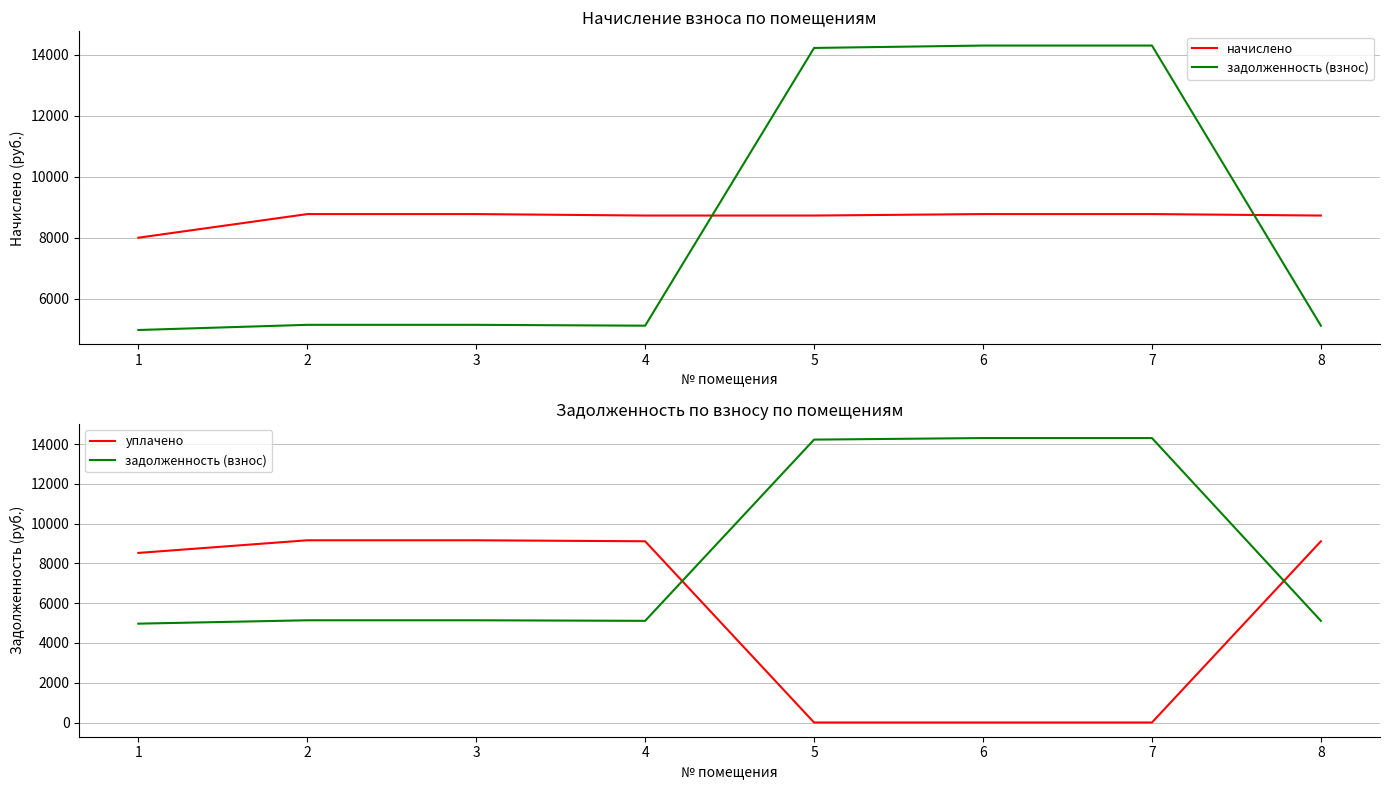

Which category has the lowest value in the начислено series?

1